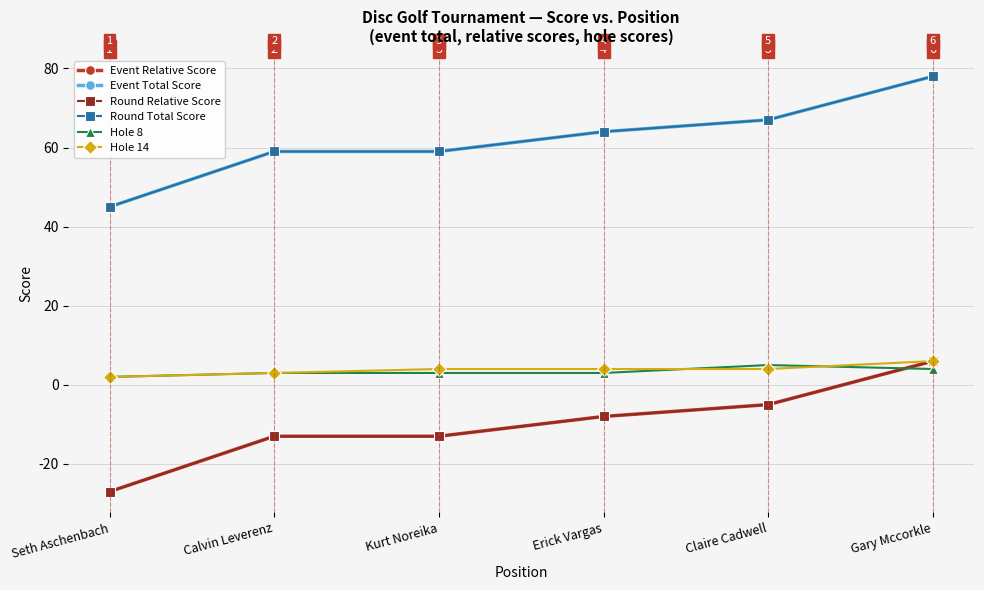

Reading left to right, list all the values displayed in this chart.

Event Relative Score: Seth Aschenbach=-27	Calvin Leverenz=-13	Kurt Noreika=-13	Erick Vargas=-8	Claire Cadwell=-5	Gary Mccorkle=6
Event Total Score: Seth Aschenbach=45	Calvin Leverenz=59	Kurt Noreika=59	Erick Vargas=64	Claire Cadwell=67	Gary Mccorkle=78
Round Relative Score: Seth Aschenbach=-27	Calvin Leverenz=-13	Kurt Noreika=-13	Erick Vargas=-8	Claire Cadwell=-5	Gary Mccorkle=6
Round Total Score: Seth Aschenbach=45	Calvin Leverenz=59	Kurt Noreika=59	Erick Vargas=64	Claire Cadwell=67	Gary Mccorkle=78
Hole 8: Seth Aschenbach=2	Calvin Leverenz=3	Kurt Noreika=3	Erick Vargas=3	Claire Cadwell=5	Gary Mccorkle=4
Hole 14: Seth Aschenbach=2	Calvin Leverenz=3	Kurt Noreika=4	Erick Vargas=4	Claire Cadwell=4	Gary Mccorkle=6